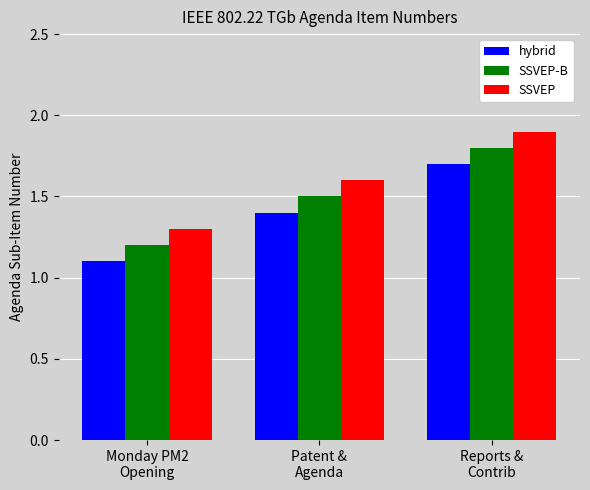

What is the value of the hybrid bar at the 1st from the left?

1.1